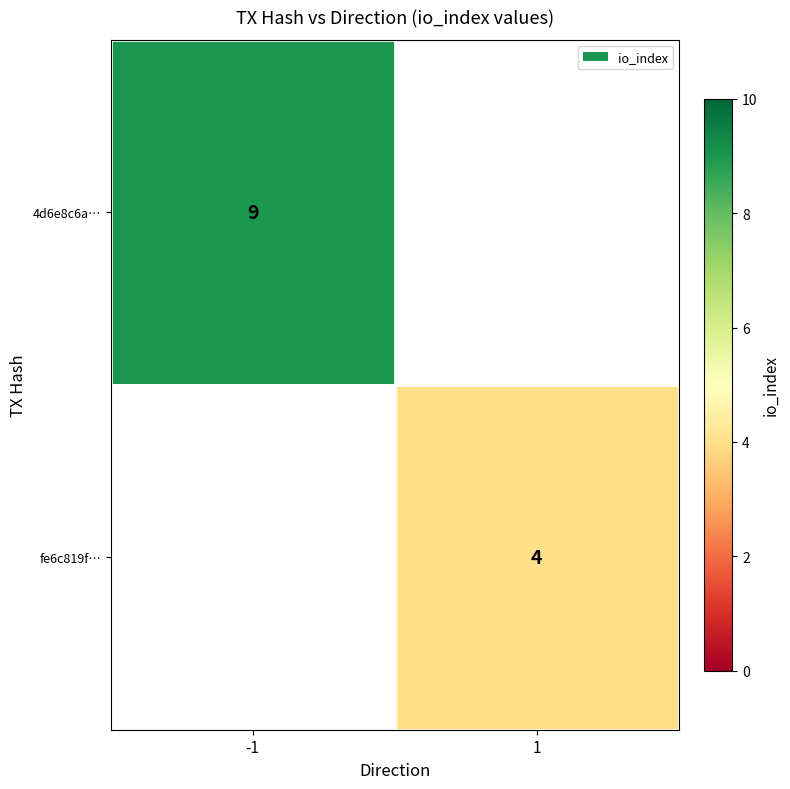

True or false: 4d6e8c6a… has a value of 9 at -1.

True